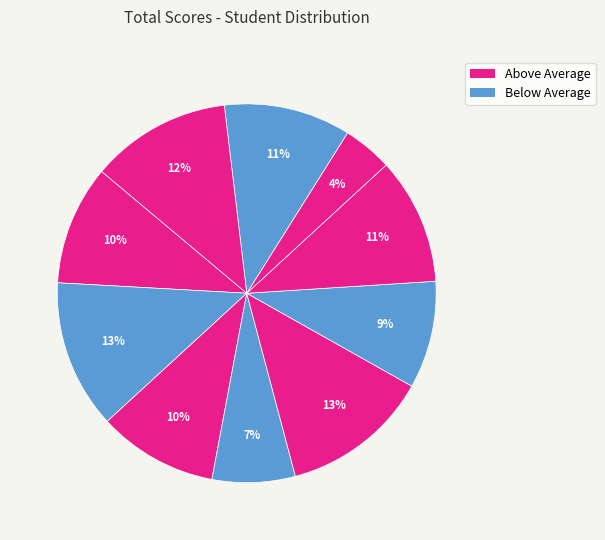

How many segments does this pie chart have?

10